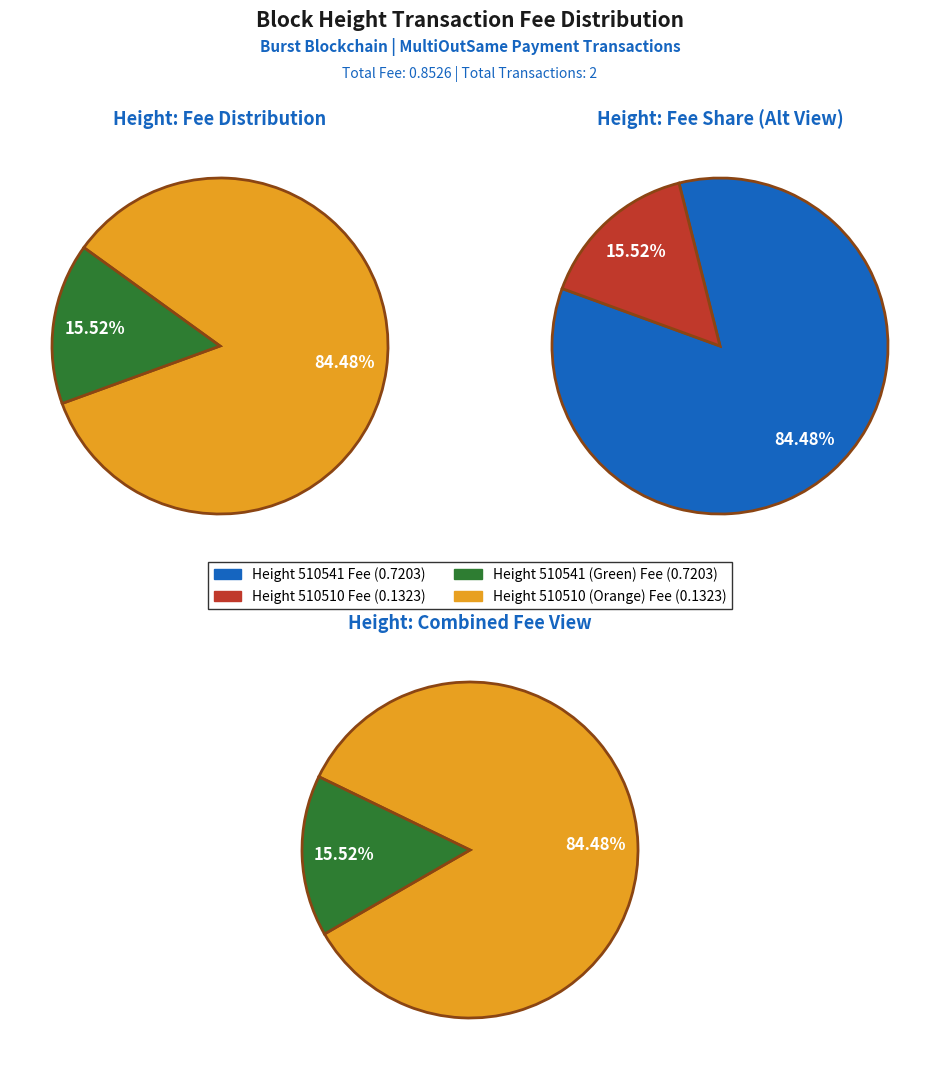

What is the total percentage of 510510 and 510541?

100.0%